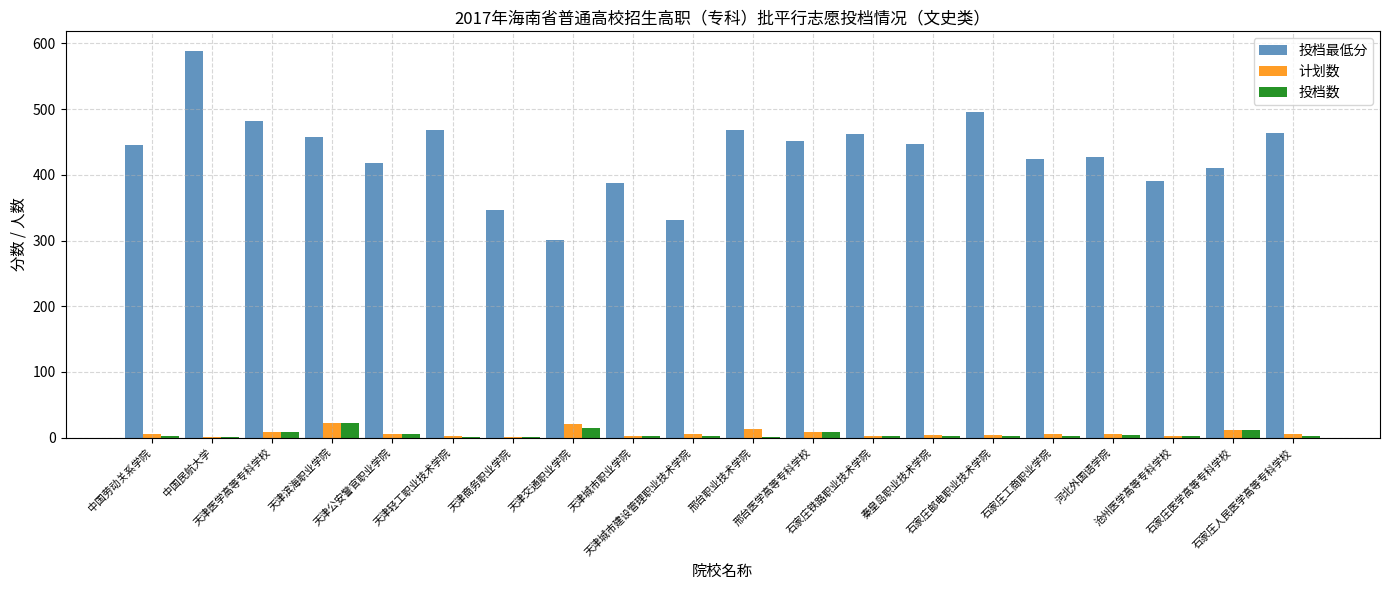

Is it true that 投档最低分 equals 674 at 石家庄邮电职业技术学院?

False